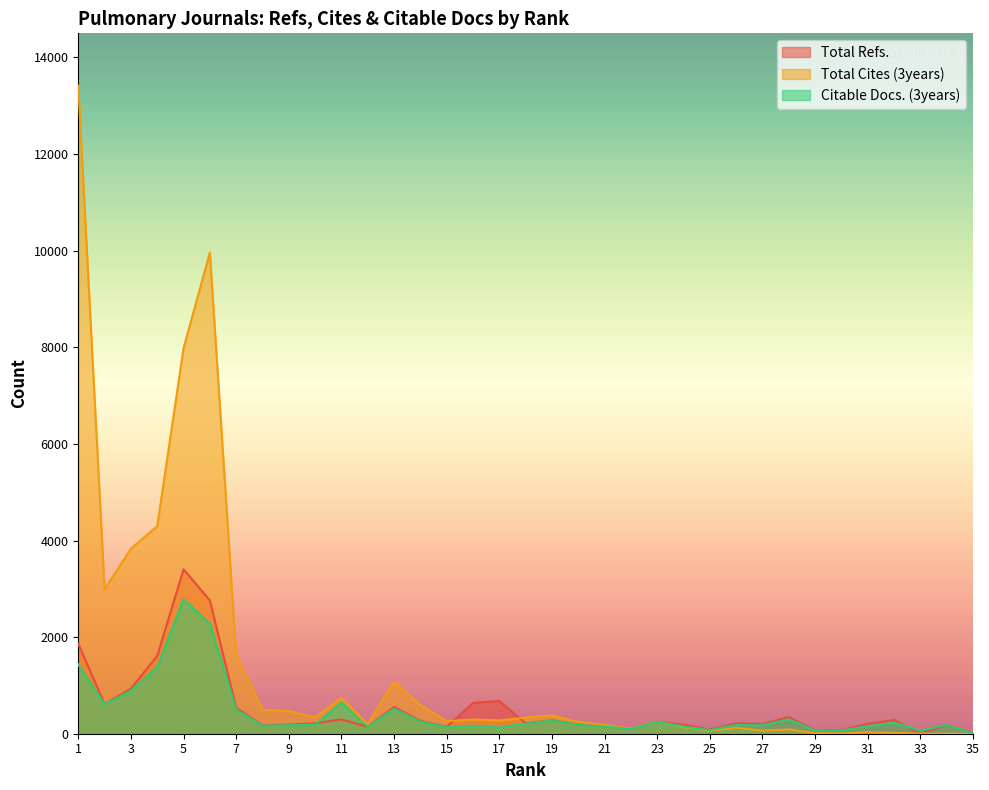

What is the total value across all series at 31?

392